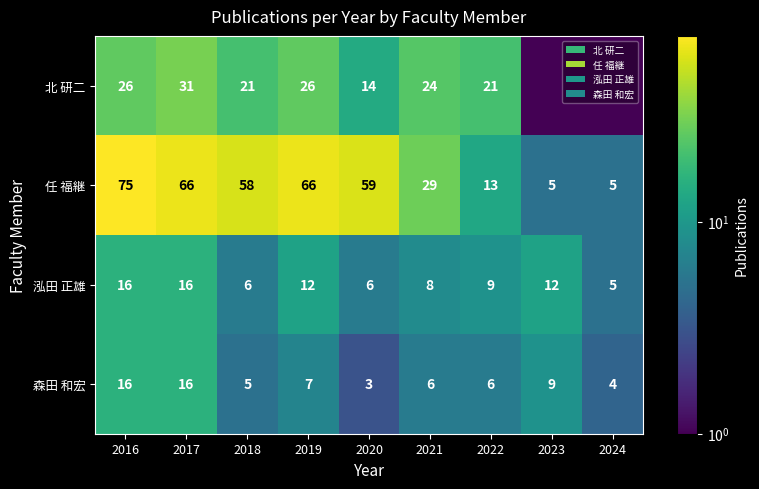

How many series are shown in this chart?

4